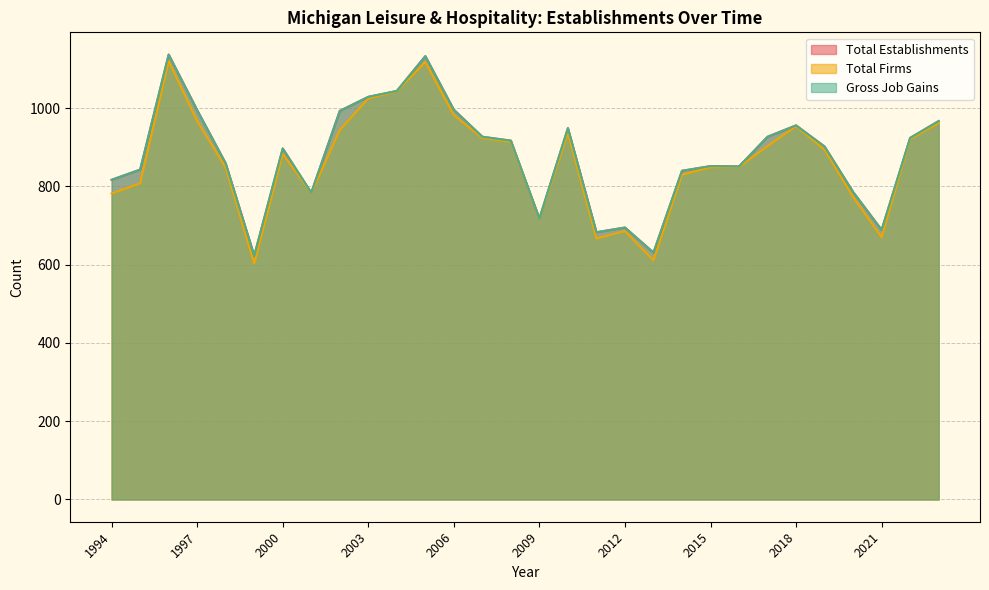

What is the difference between the maximum and minimum values in the Total Firms series?

517